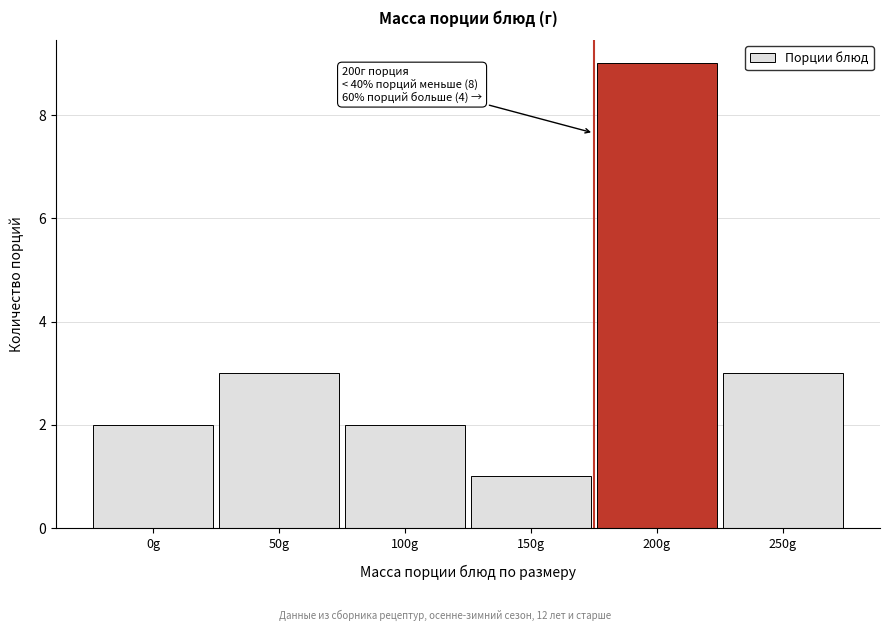

Reading left to right, extract all data points from this chart.

2	3	2	1	9	3